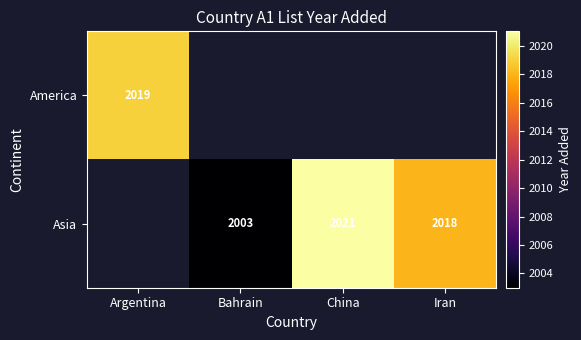

True or false: America has a value of 3537 at Argentina.

False